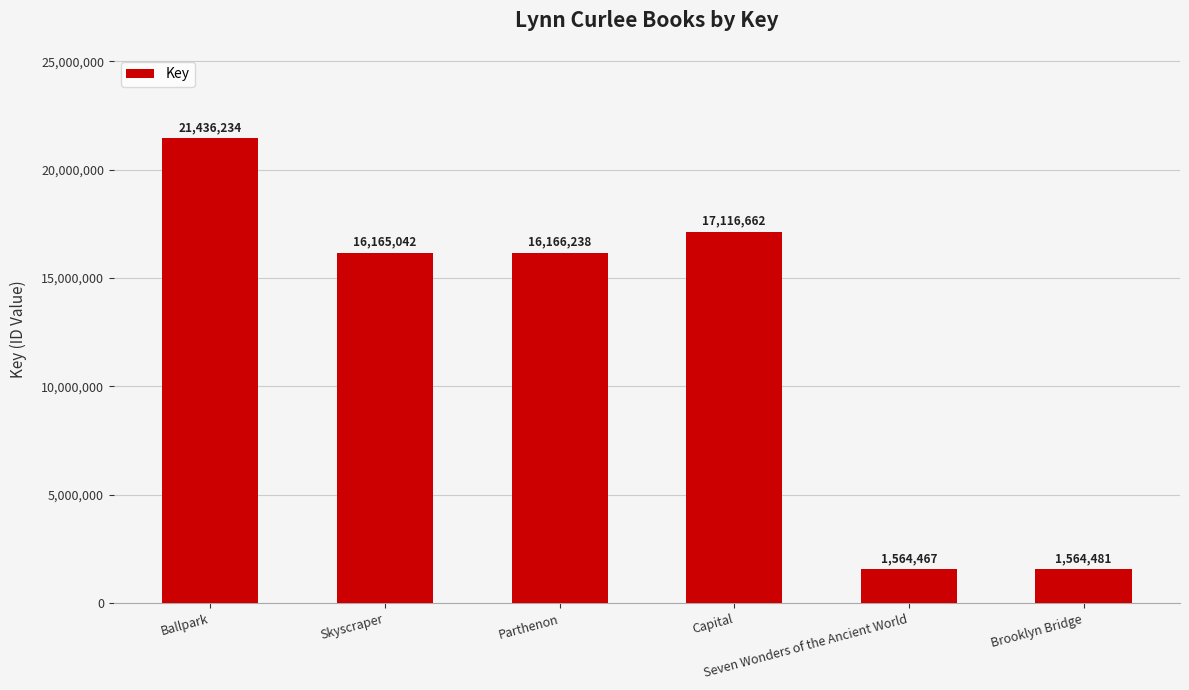

Are the bars grouped side by side (vs. stacked)?

No